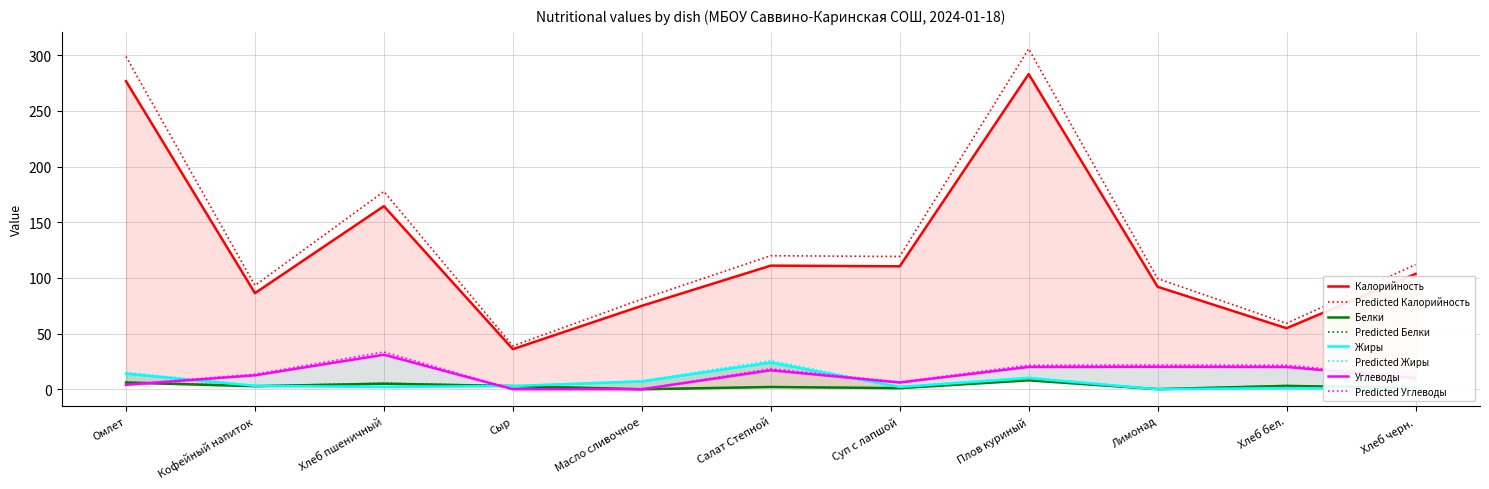

Which series has the largest range (max minus min)?

Калорийность